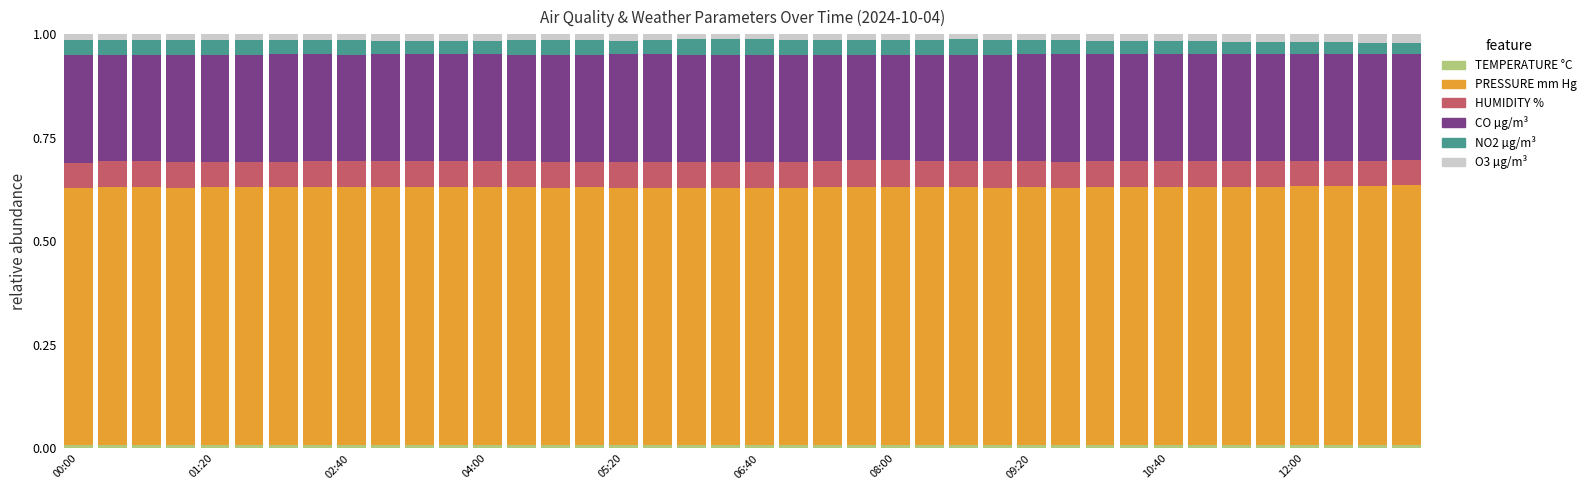

List the series in order of their peak value, lowest first.

TEMPERATURE °C, O3 µg/m³, NO2 µg/m³, HUMIDITY %, CO µg/m³, PRESSURE mm Hg